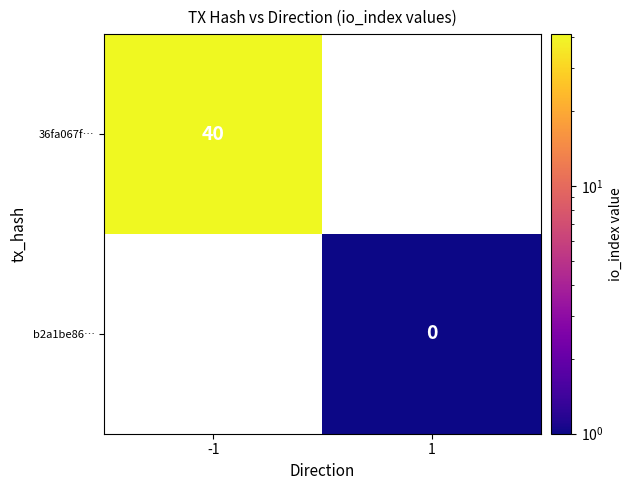

Is it true that 36fa067f… equals 16 at -1?

False